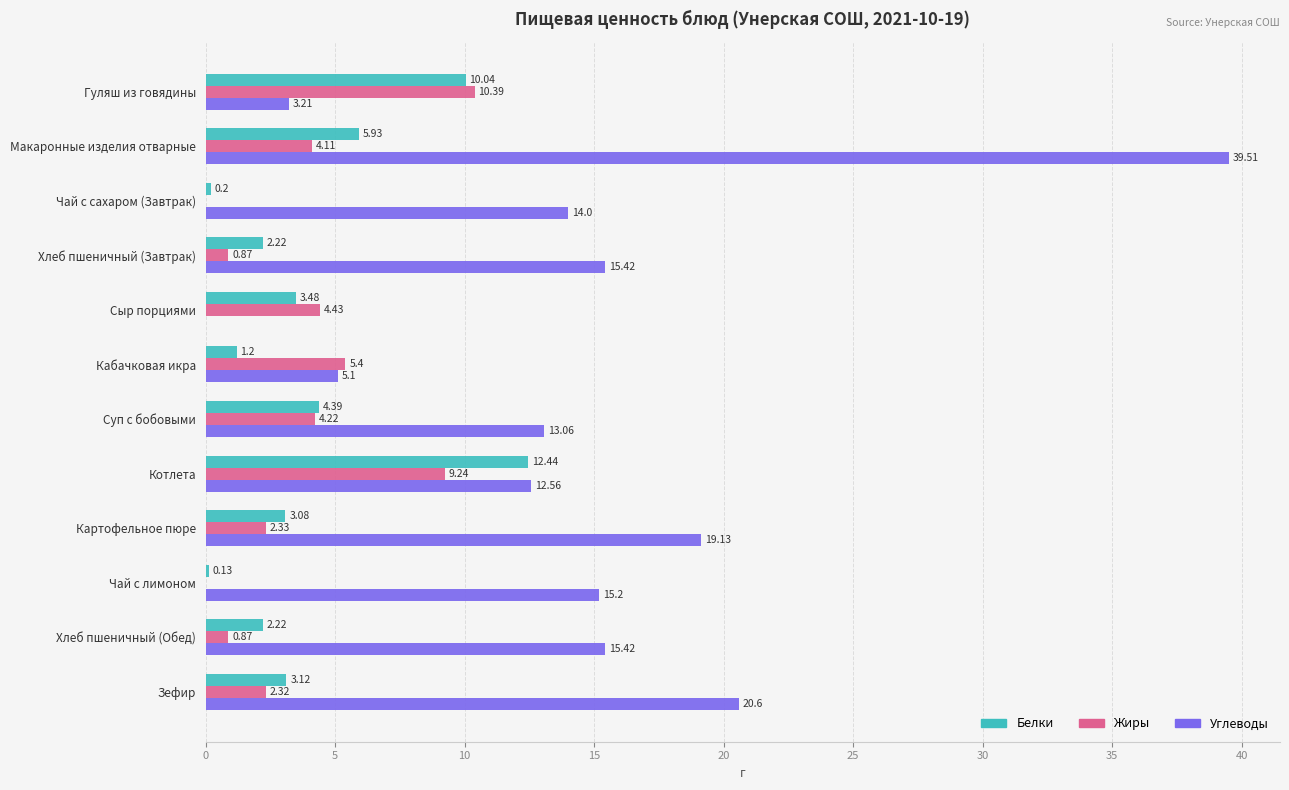

Is the value of Белки at Макаронные изделия отварные greater than the value of Углеводы at Суп с бобовыми?

No